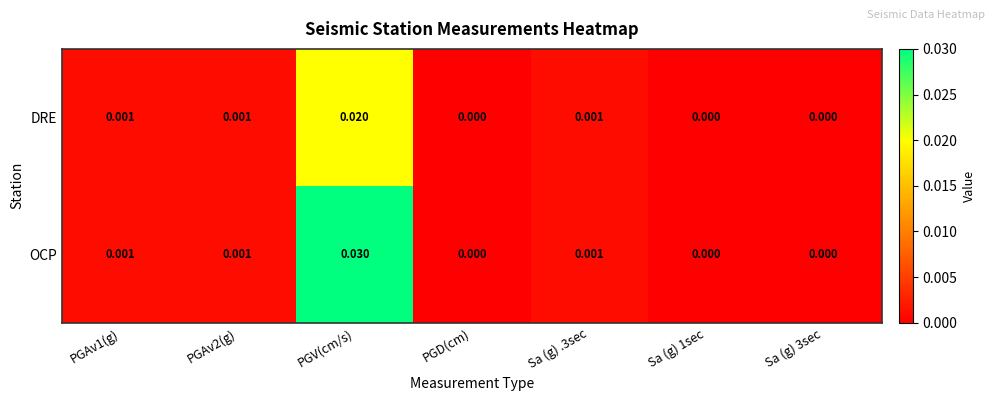

List the series in order of their peak value, lowest first.

DRE, OCP